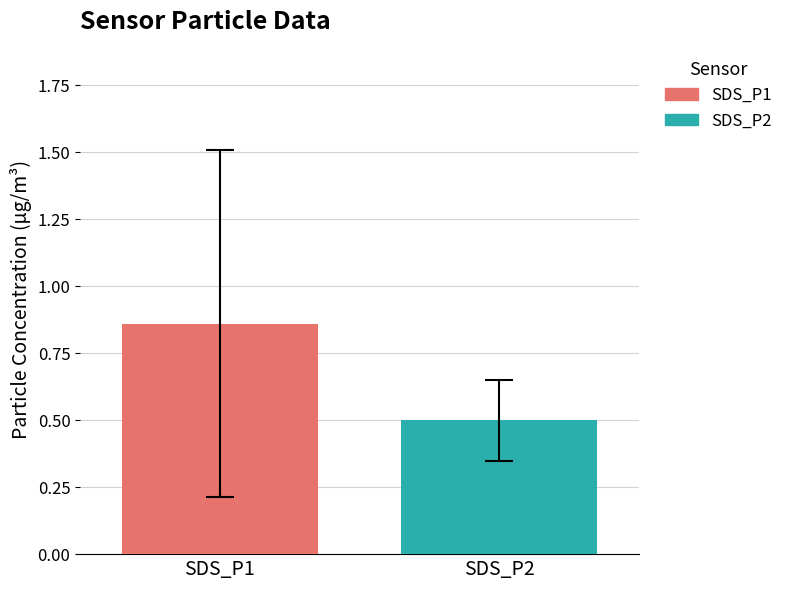

Which category has the highest value across all series?

SDS_P1